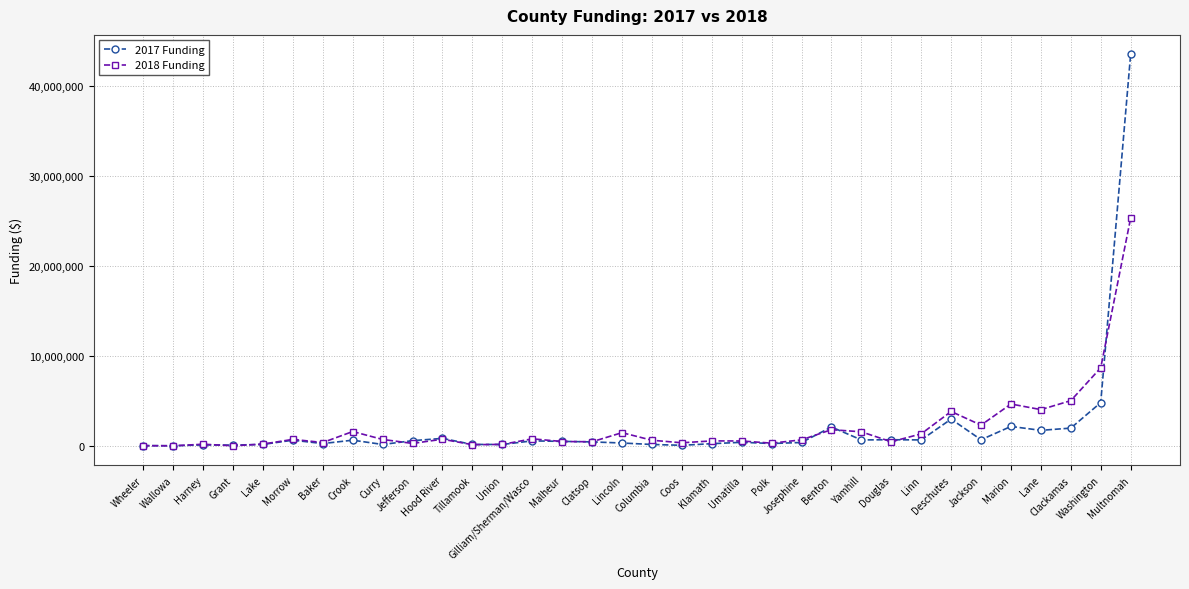

Which series has the largest range (max minus min)?

2017 Funding